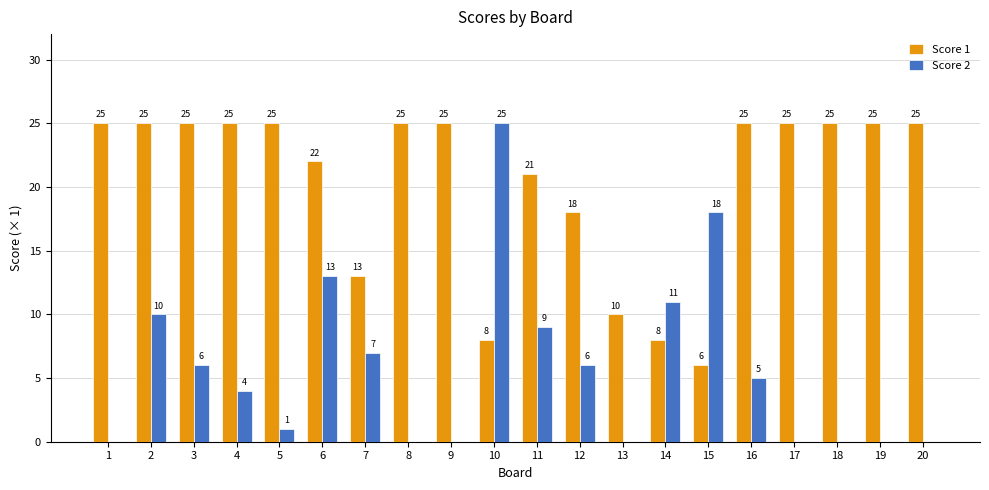

The Score 1 series shows 34 at 20. True or false?

False